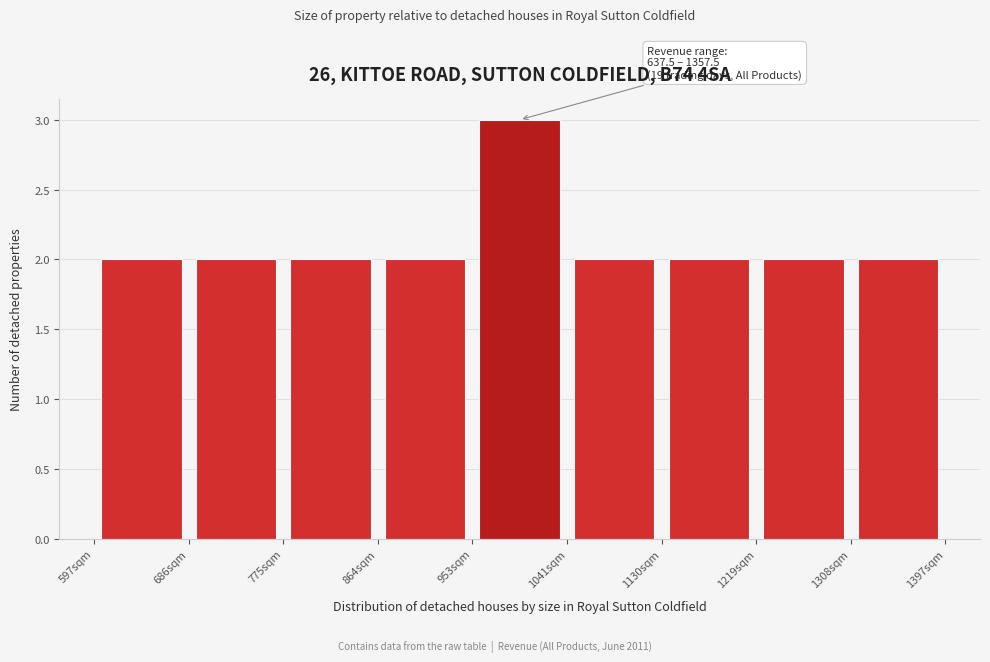

Which range on the x-axis has the tallest bar?

950 to 1040